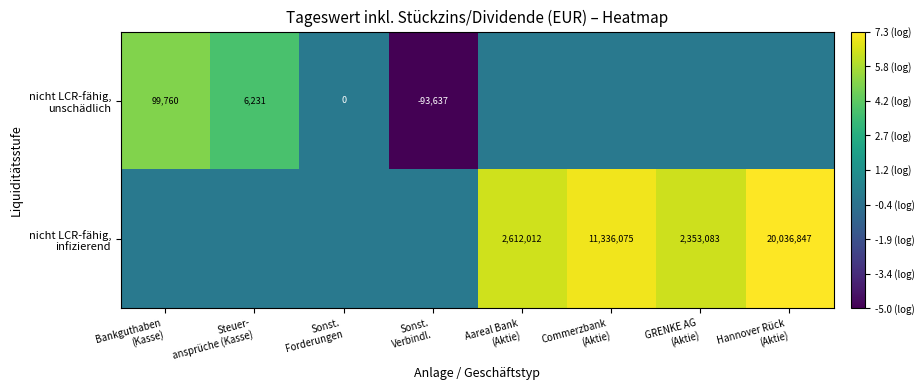

Is the value of nicht LCR-fähig, unschädlich at Sonst. Verbindl. greater than the value of nicht LCR-fähig, infizierend at Steuer- ansprüche (Kasse)?

No